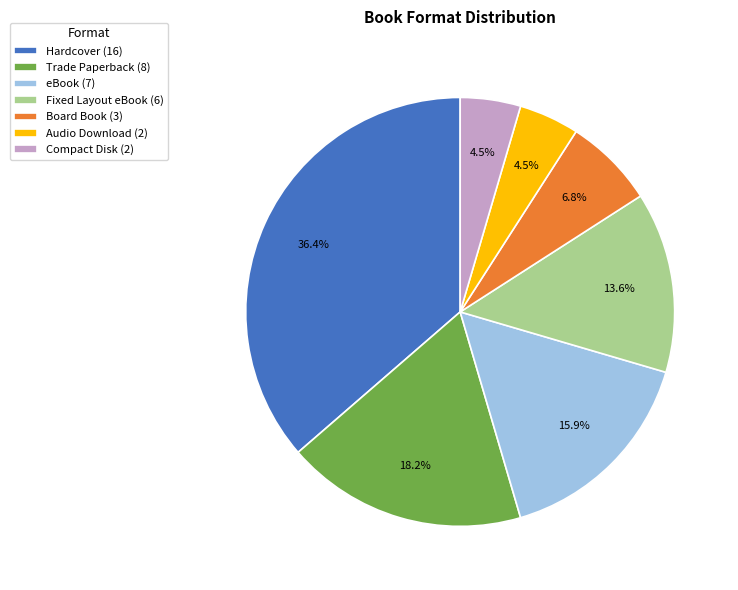

Approximately how many times larger is the value at Compact Disk (2) compared to eBook (7)?

0.3